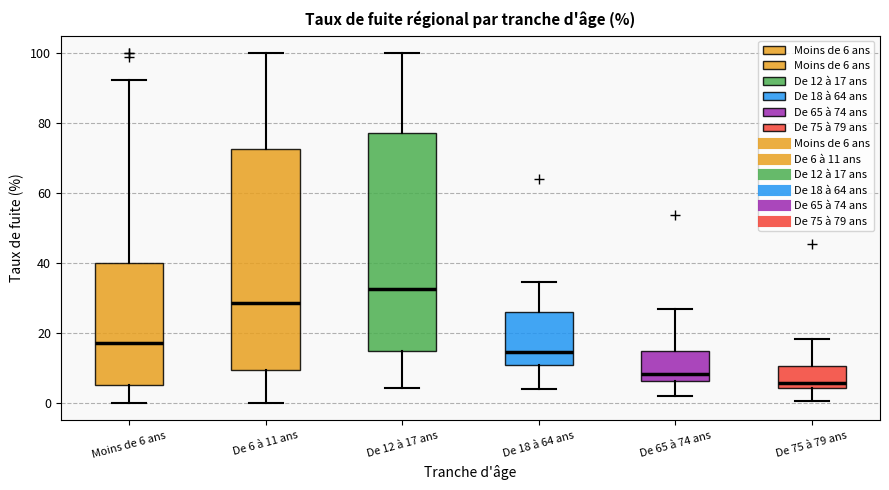

Which box has the highest median line?

De 12 à 17 ans